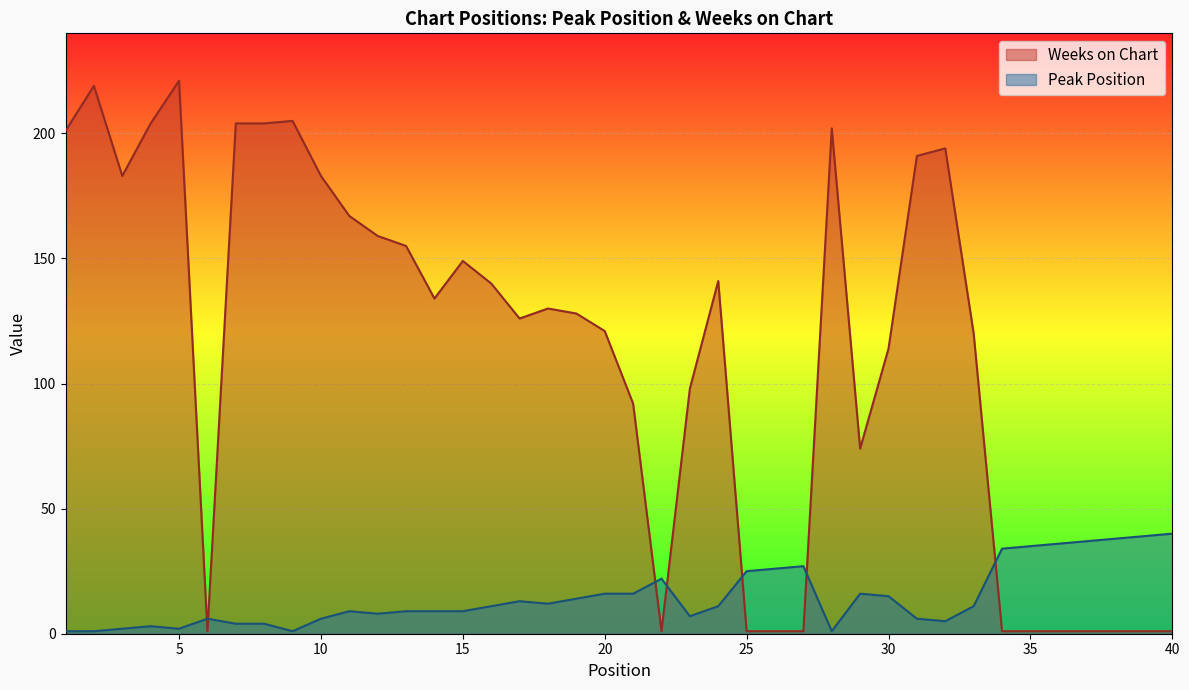

How many lines are shown in the chart?

2